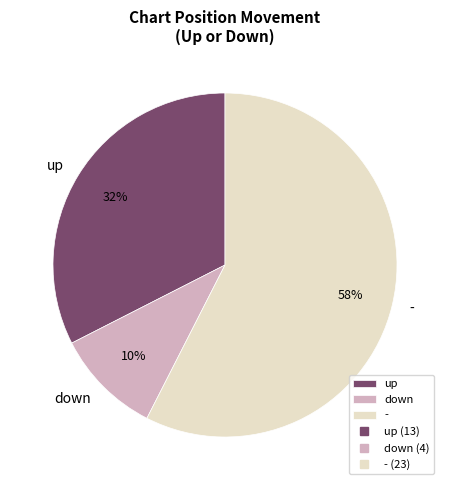

The down slice represents 24% of the pie. True or false?

False